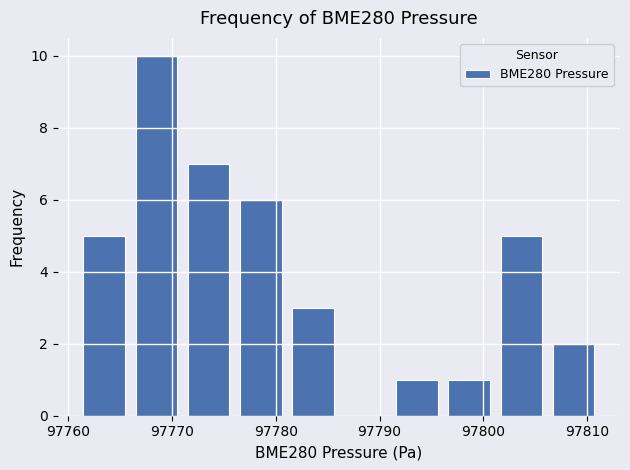

Reading left to right, list every bar in this chart as the range it spans on the x-axis followed by its height. Neither the bar edges nor the heights are printed on the chart, so give them approximately, as read against the axes.

97761 to 97766: 5
97766 to 97771: 10
97771 to 97776: 7
97776 to 97781: 6
97781 to 97786: 3
97786 to 97791: 0
97791 to 97796: 1
97796 to 97801: 1
97801 to 97806: 5
97806 to 97811: 2